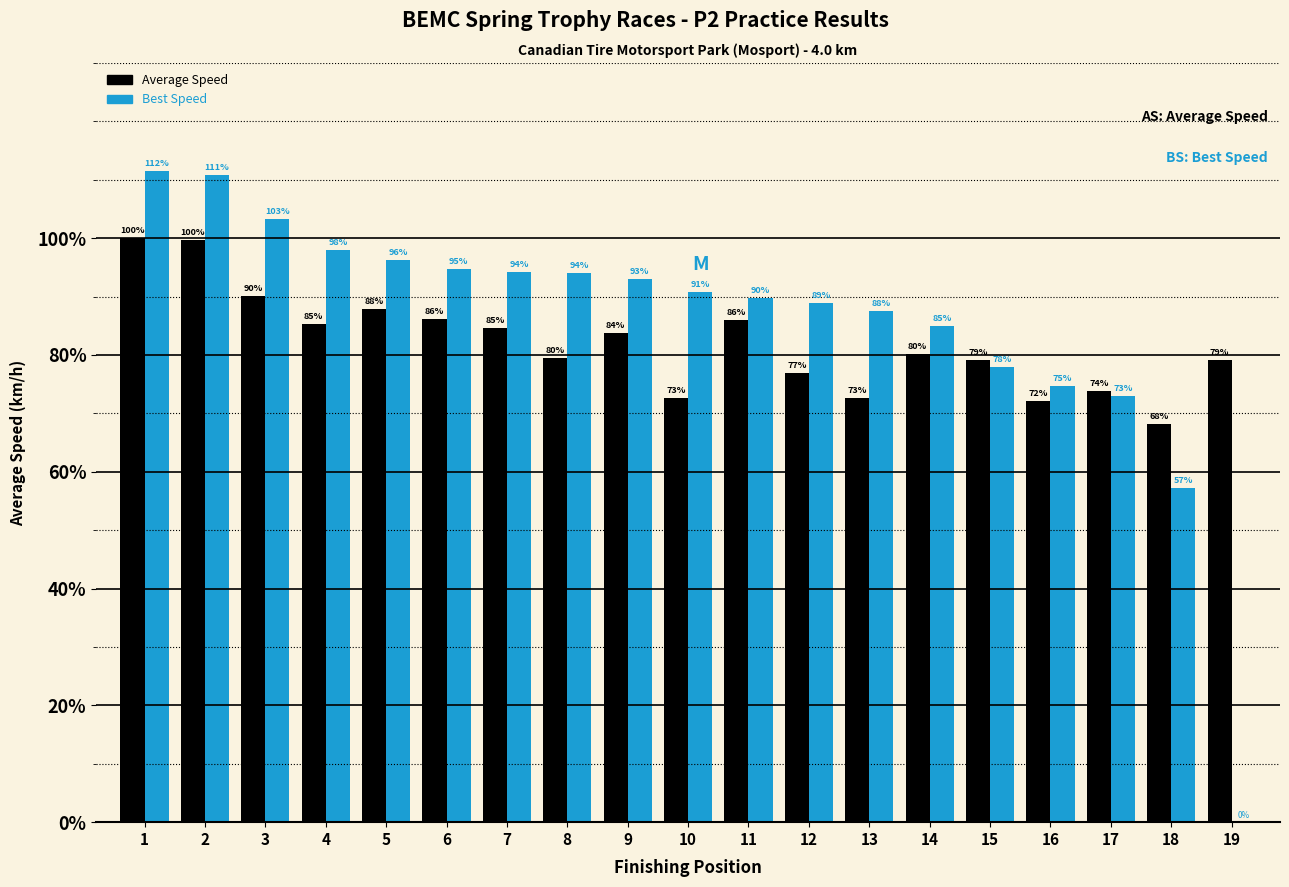

Is it true that Best Speed equals 57.6 at 6?

False